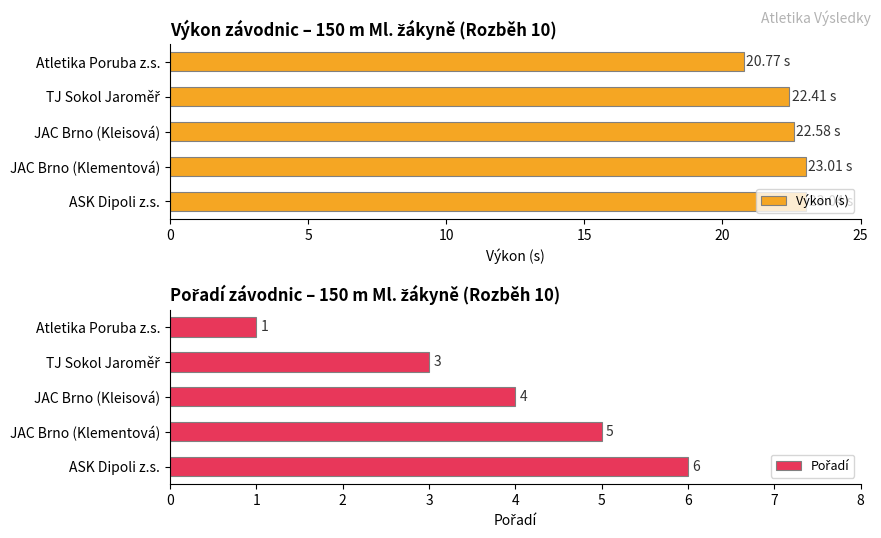

What is the difference between the maximum and second lowest values in the Výkon (s) series?

0.6